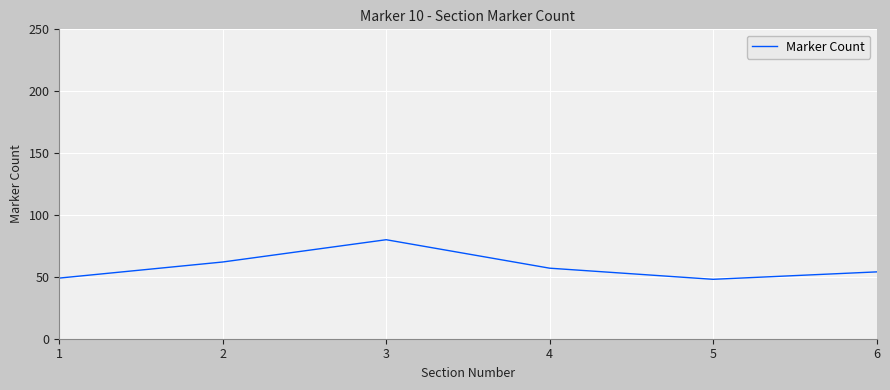

How many categories are shown in the chart?

6